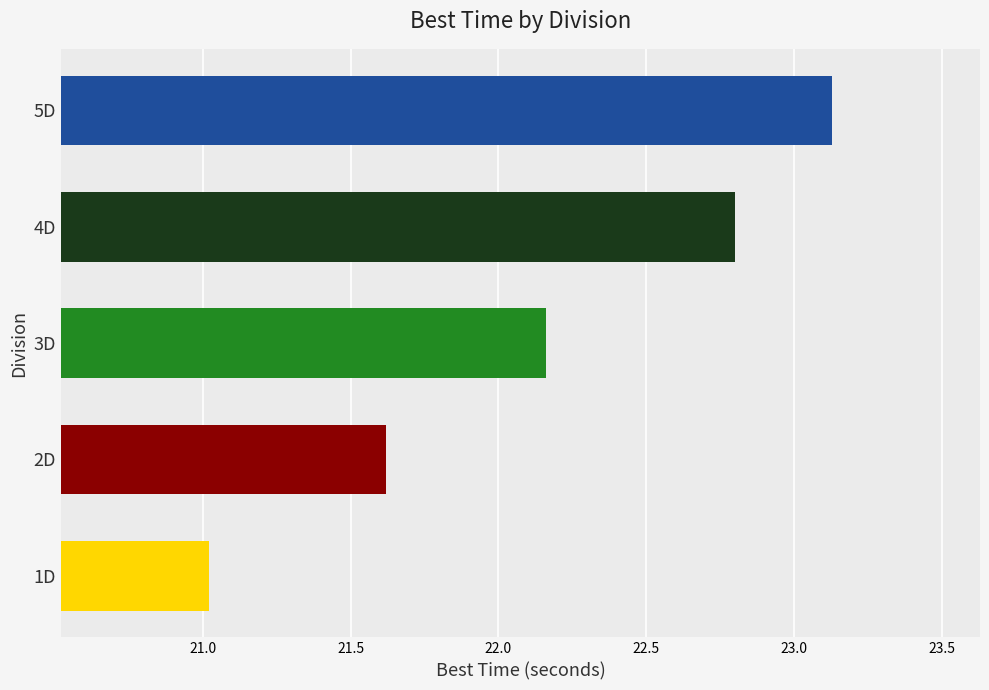

How many data points does each series have?

5